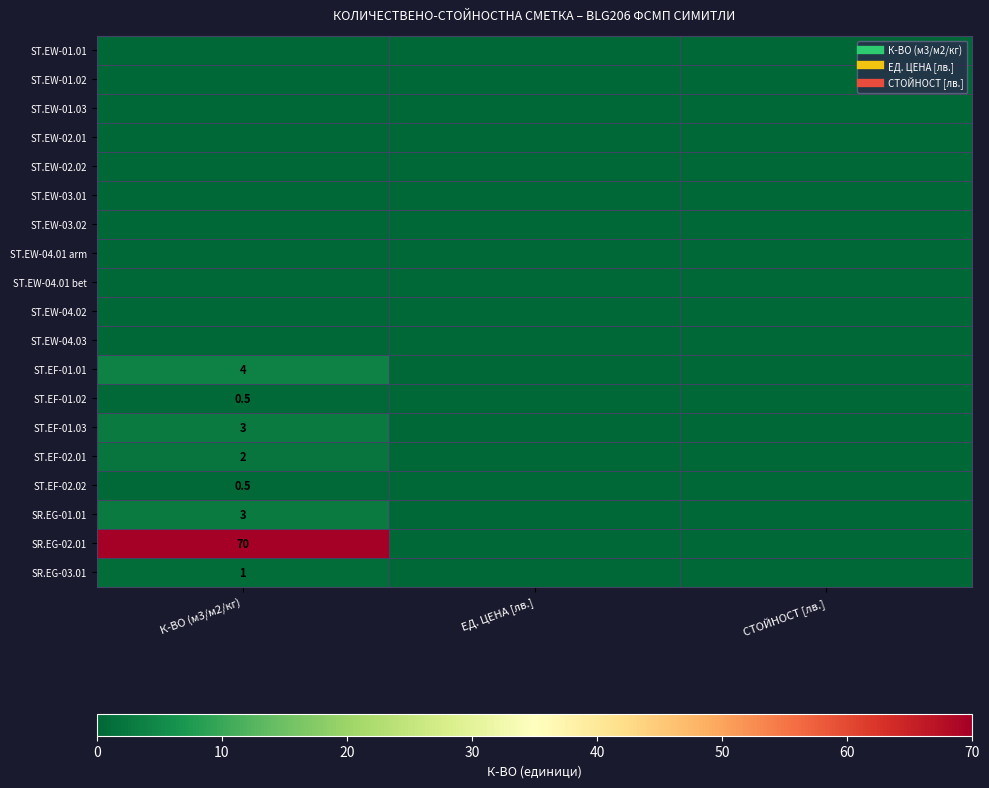

At ЕД. ЦЕНА [лв.], list the series in order from largest to smallest.

ST.EW-01.01, ST.EW-01.02, ST.EW-01.03, ST.EW-02.01, ST.EW-02.02, ST.EW-03.01, ST.EW-03.02, ST.EW-04.01 arm, ST.EW-04.01 bet, ST.EW-04.02, ST.EW-04.03, ST.EF-01.01, ST.EF-01.02, ST.EF-01.03, ST.EF-02.01, ST.EF-02.02, SR.EG-01.01, SR.EG-02.01, SR.EG-03.01